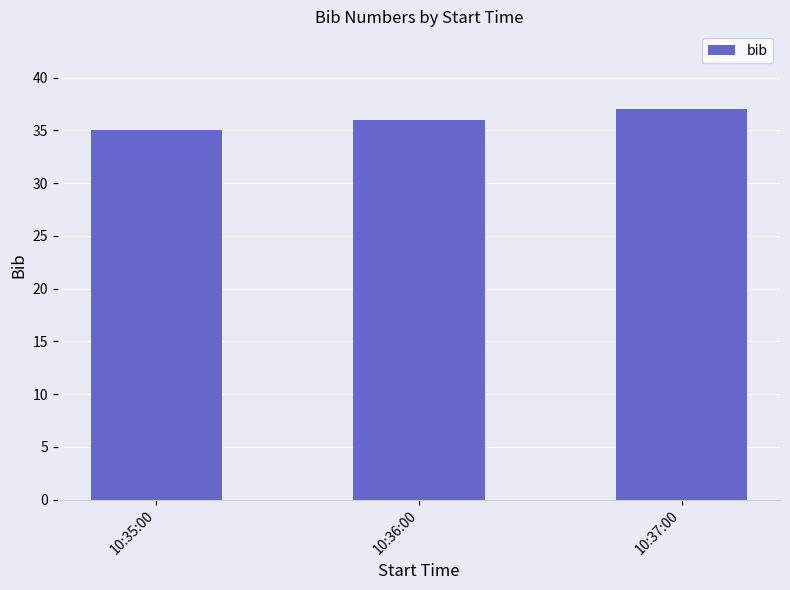

How many bars are there in total?

3